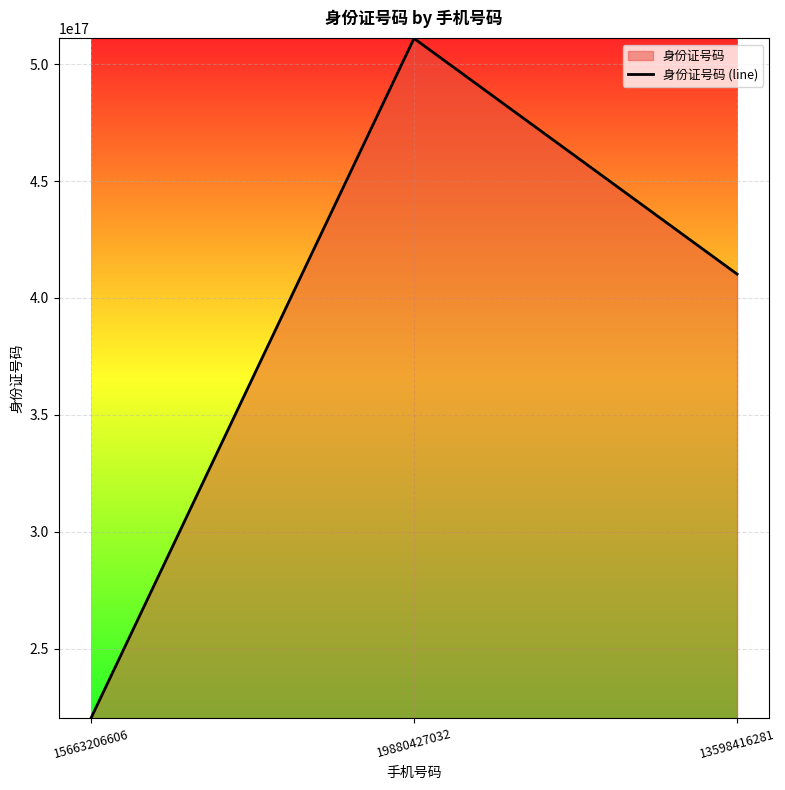

Reading left to right, transcribe all the data shown in this chart.

220283198410218944	511002198804270336	410211198205164992